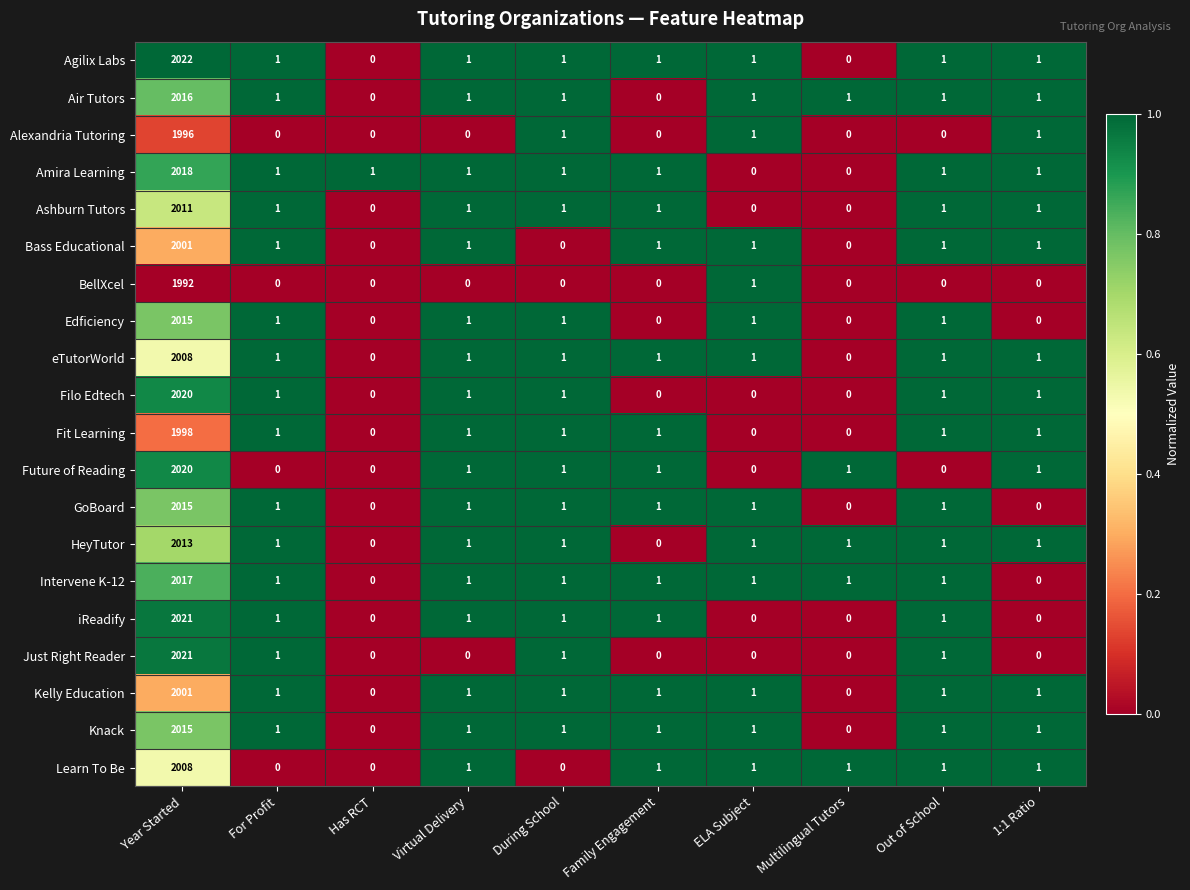

True or false: Kelly Education has a value of 1 at For Profit.

True